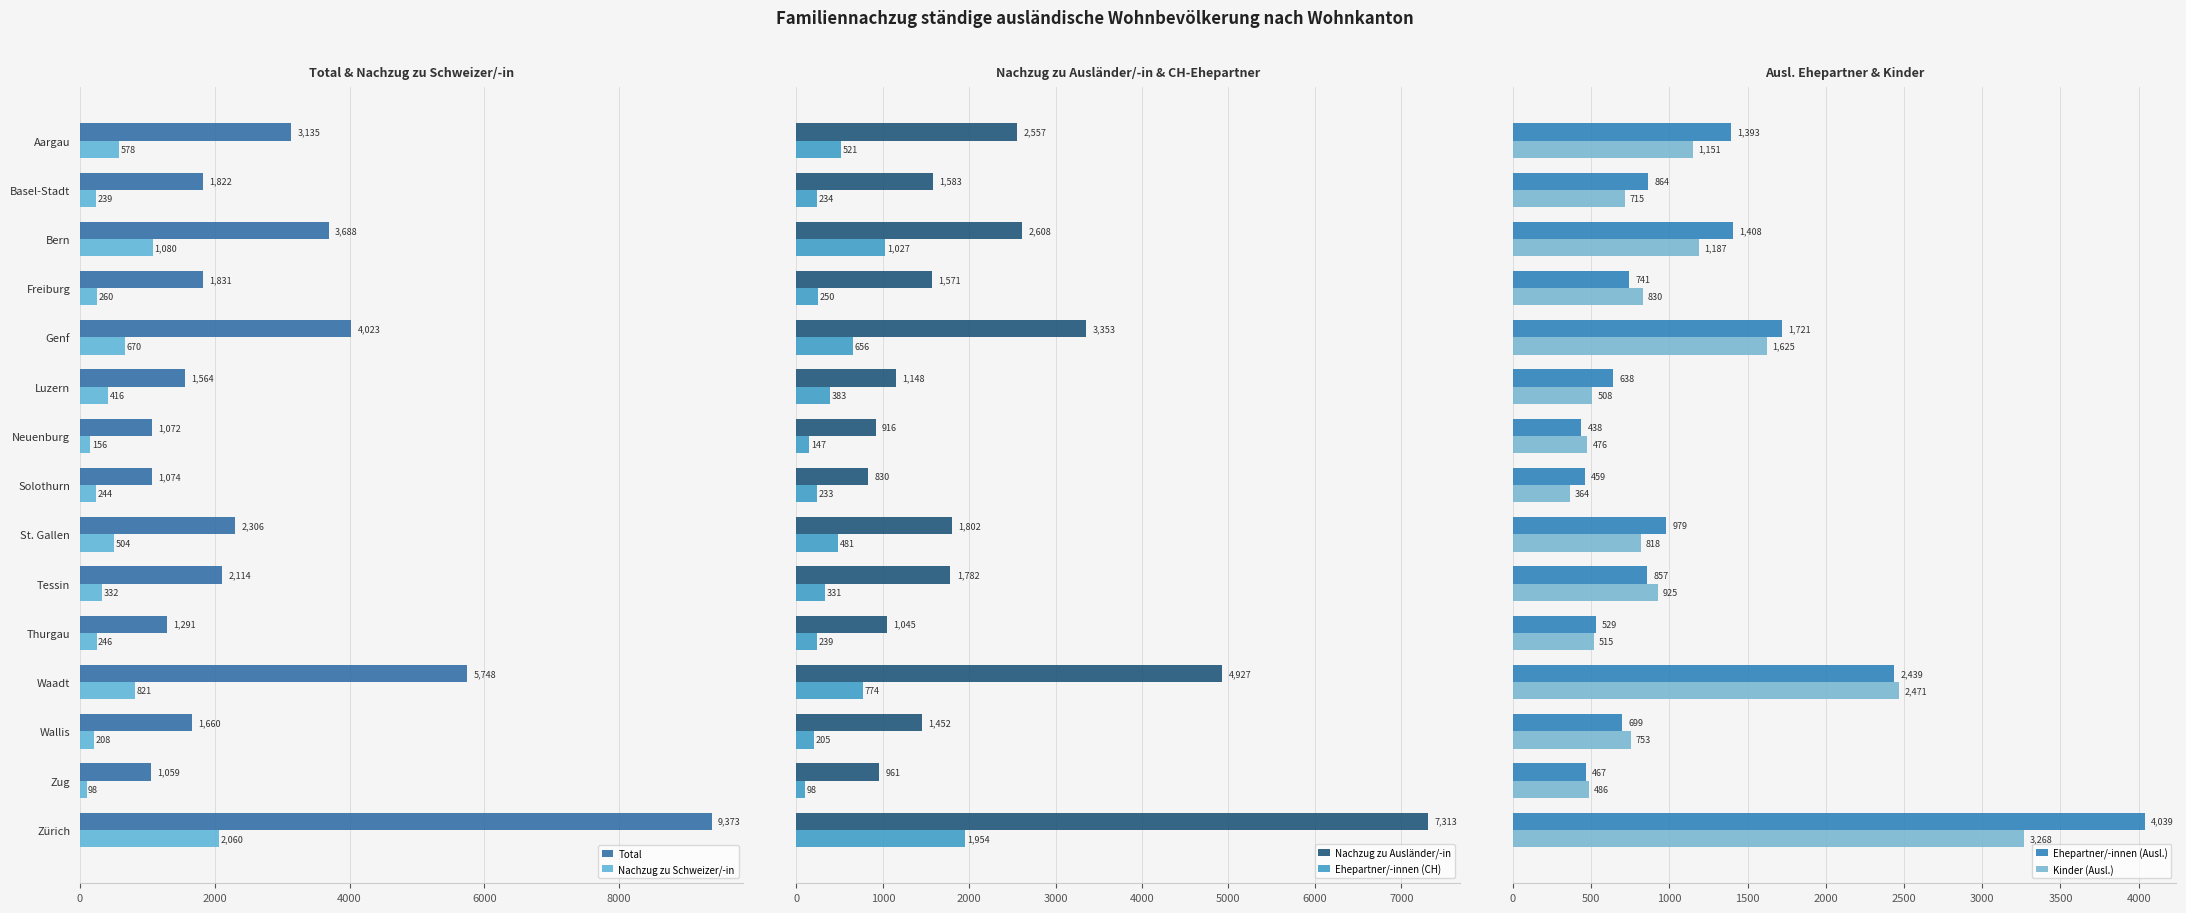

How many data points does each series have?

15